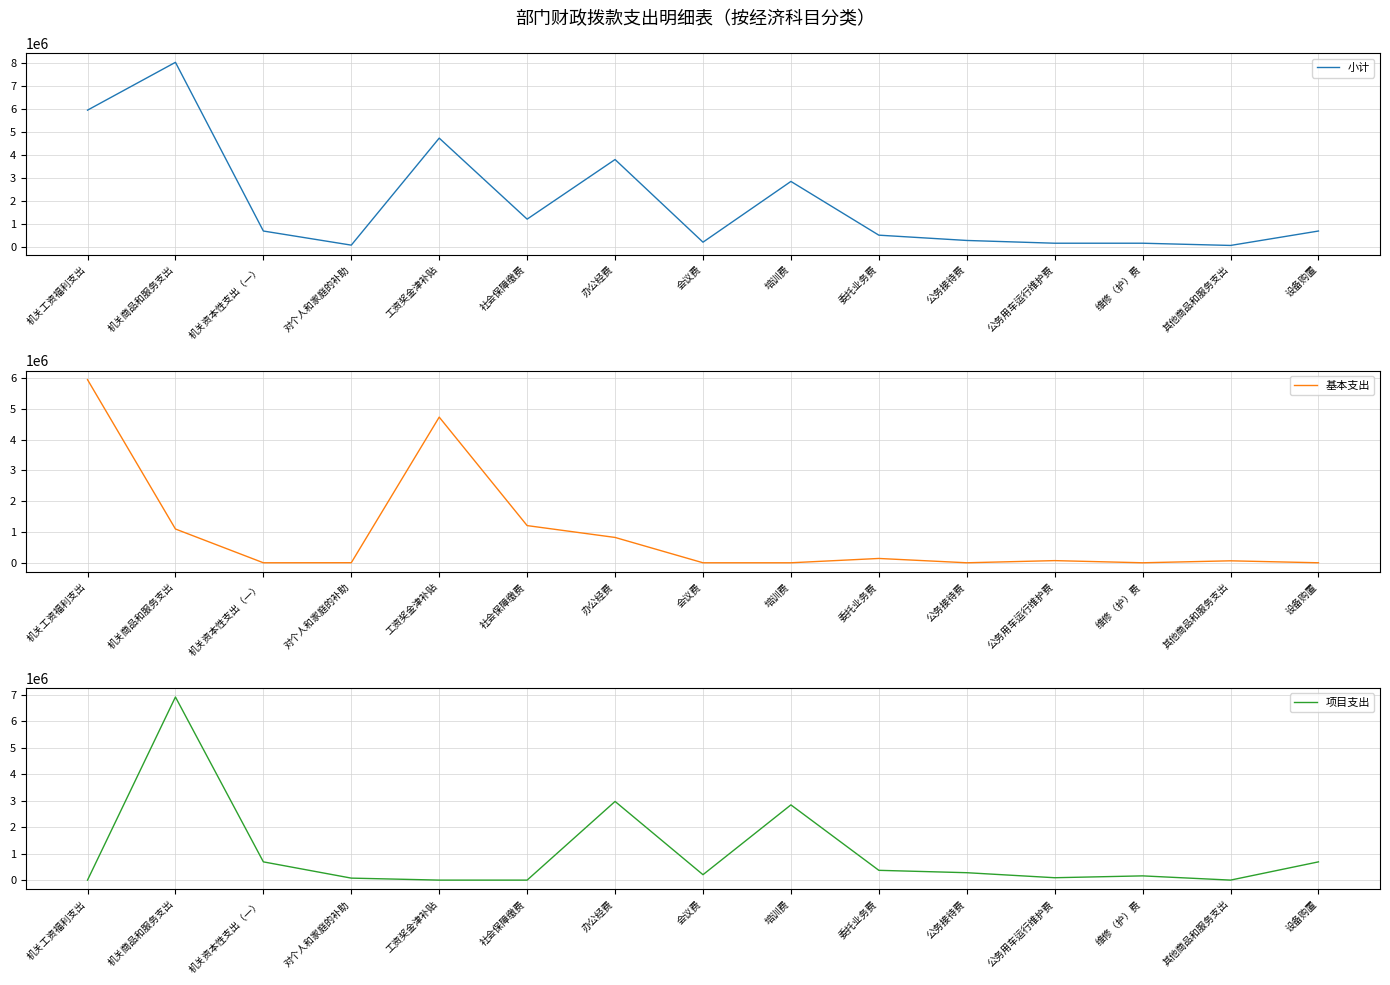

True or false: 基本支出 and 小计 cross at least once.

False